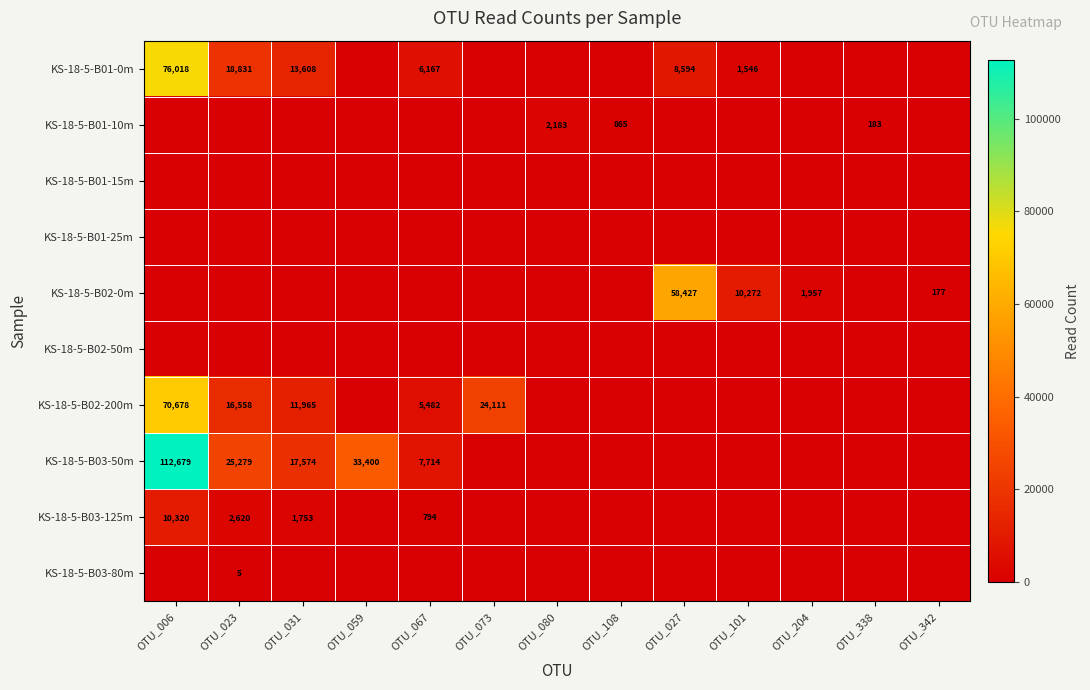

What is the highest value of the KS-18-5-B01-10m series?

2183